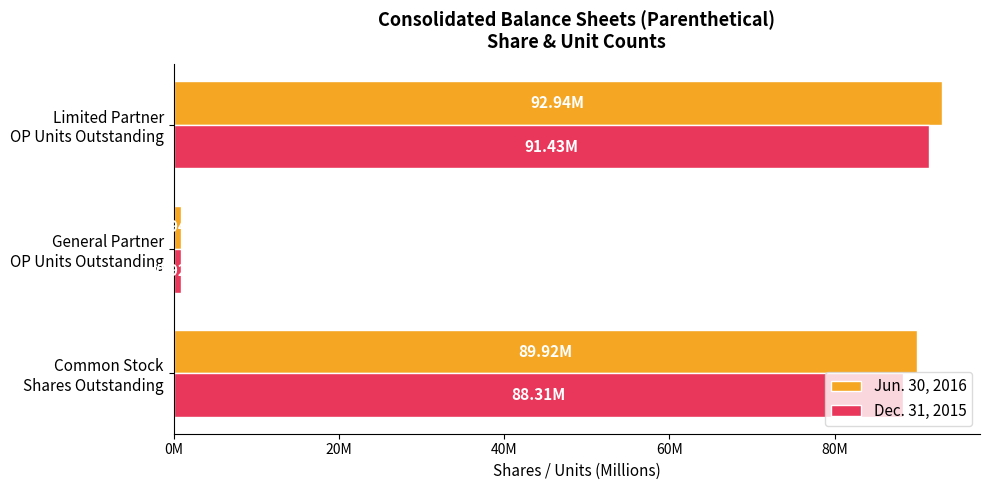

What are all the series names shown in the legend?

Jun. 30, 2016, Dec. 31, 2015